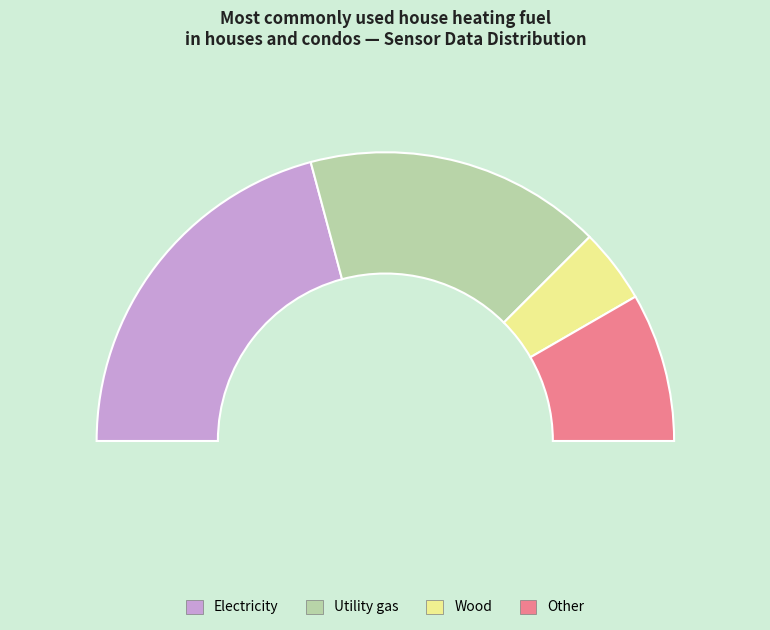

Is there any slice that represents more than half of the pie?

No